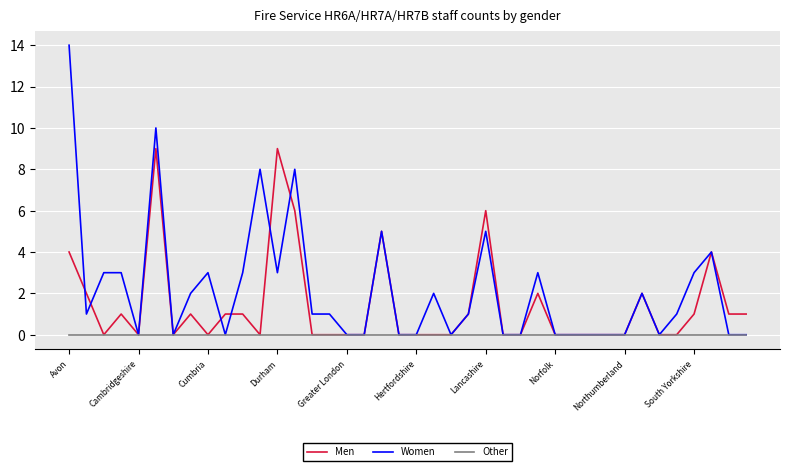

What is the maximum value for Men?

9